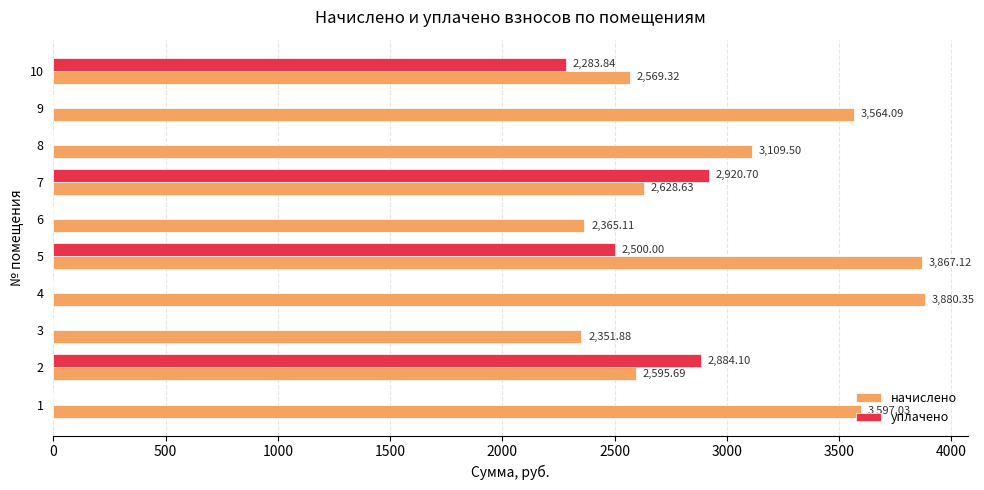

What is the total value across all series at 5?

6367.1